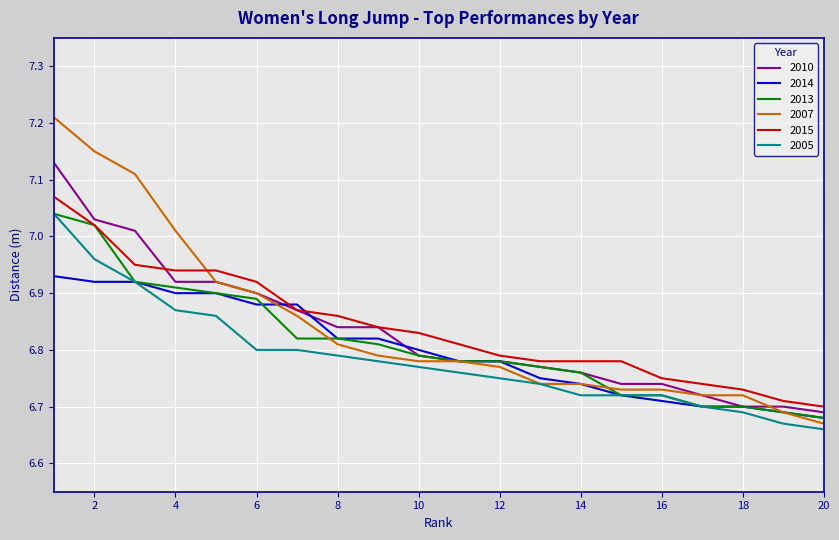

True or false: 2015 and 2005 cross at least once.

False